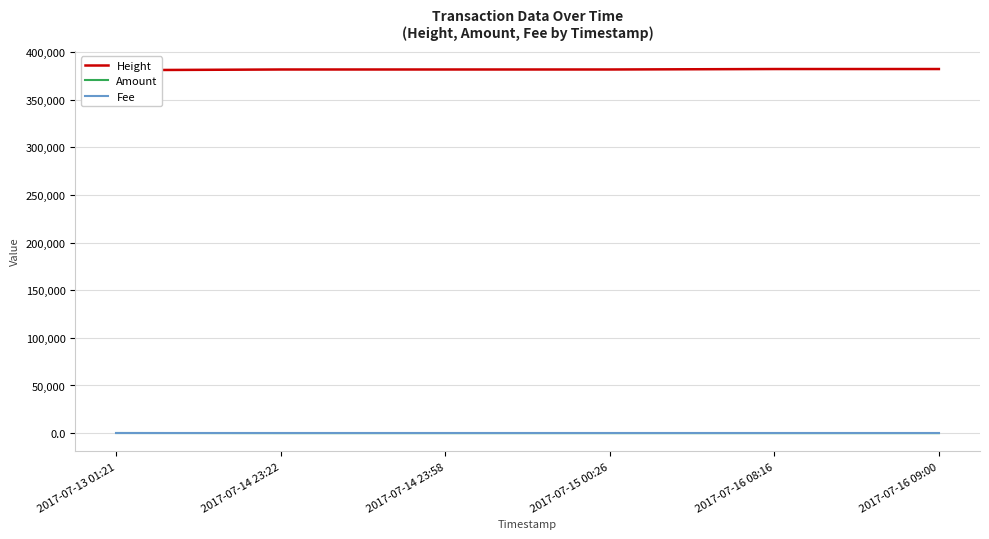

True or false: Amount has a value of 0 at 2017-07-14 23:22.

True